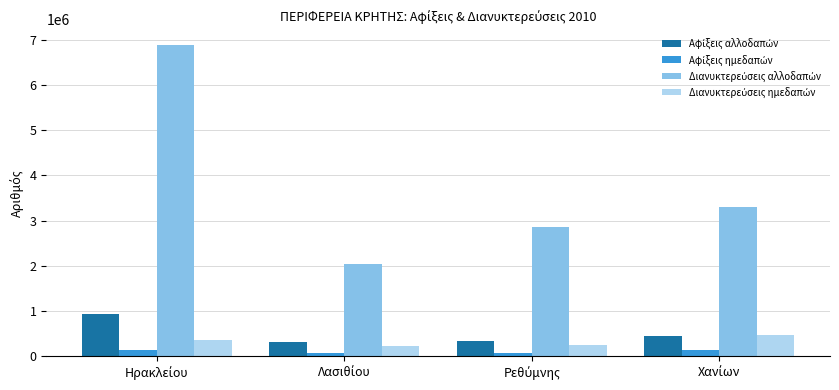

What is the greatest value displayed?

6889638